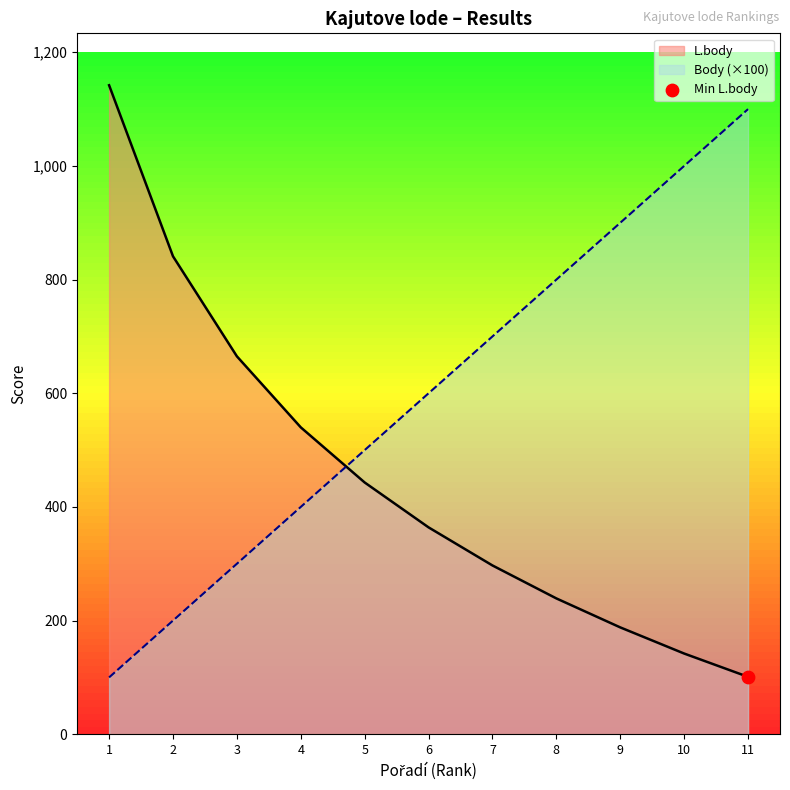

What is the total value across all series at 5?

943